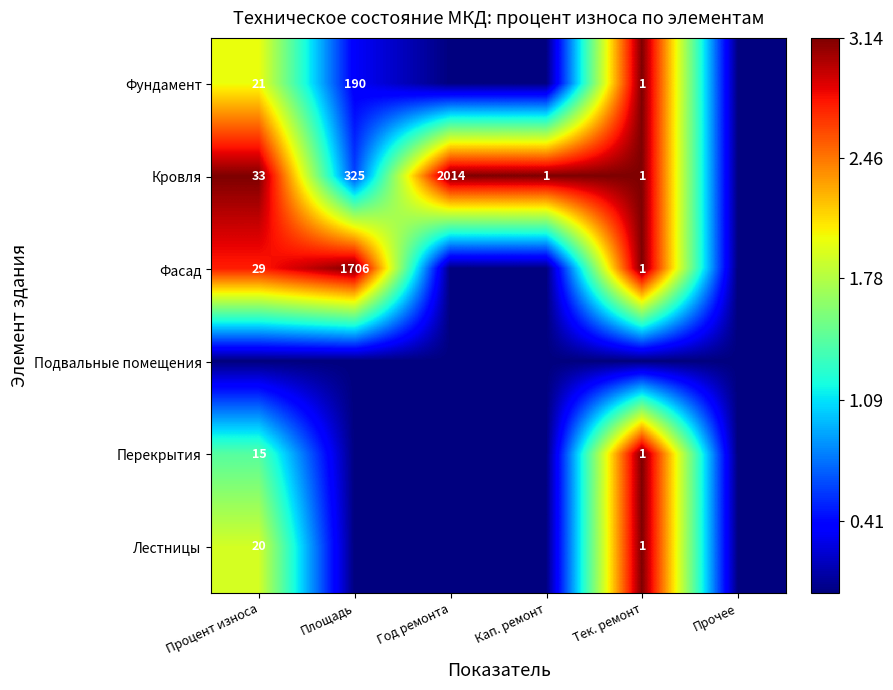

True or false: Кровля has a value of 3521 at Год ремонта.

False